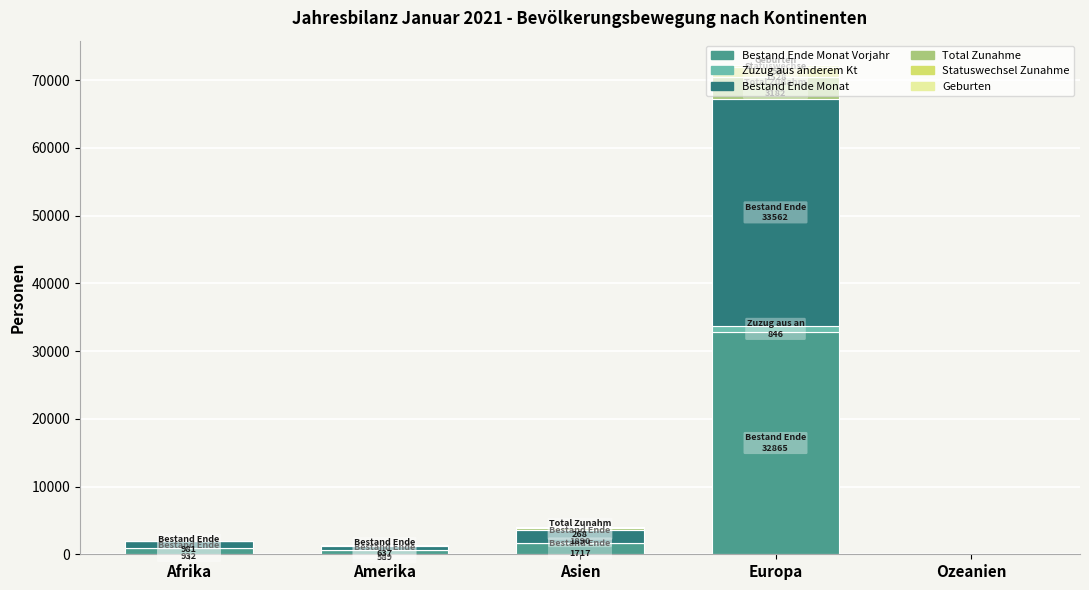

At which category is the sum across all series the highest?

Europa